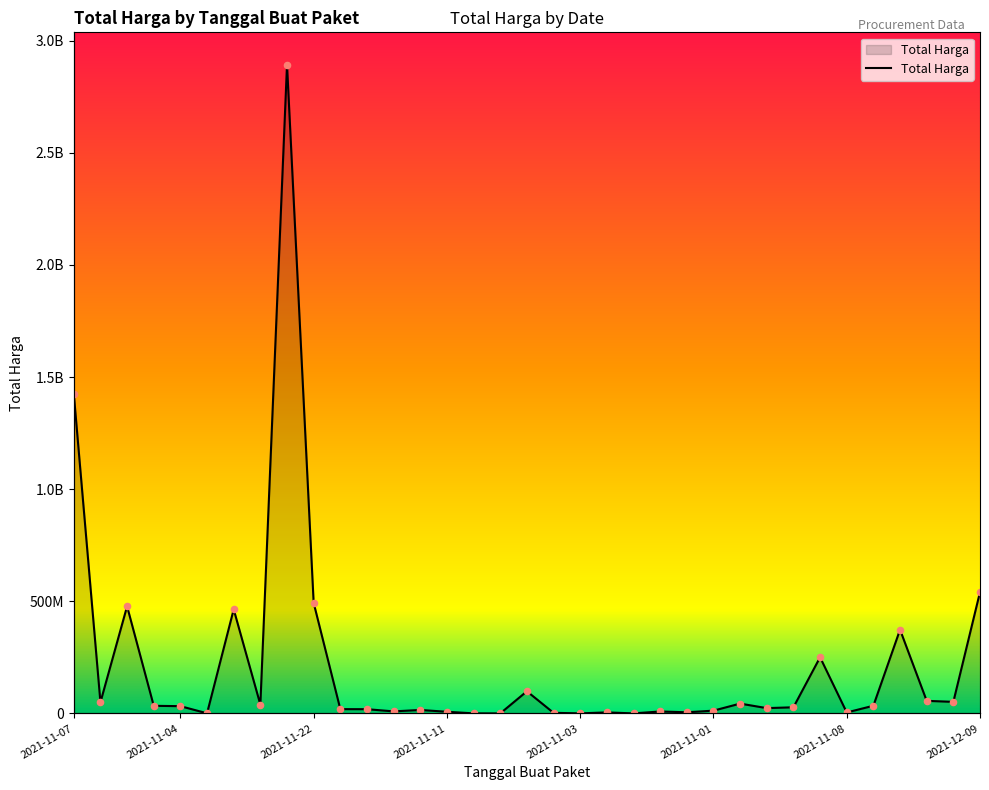

What is the change in value from 2021-12-09 to 2021-11-17?

+15392000